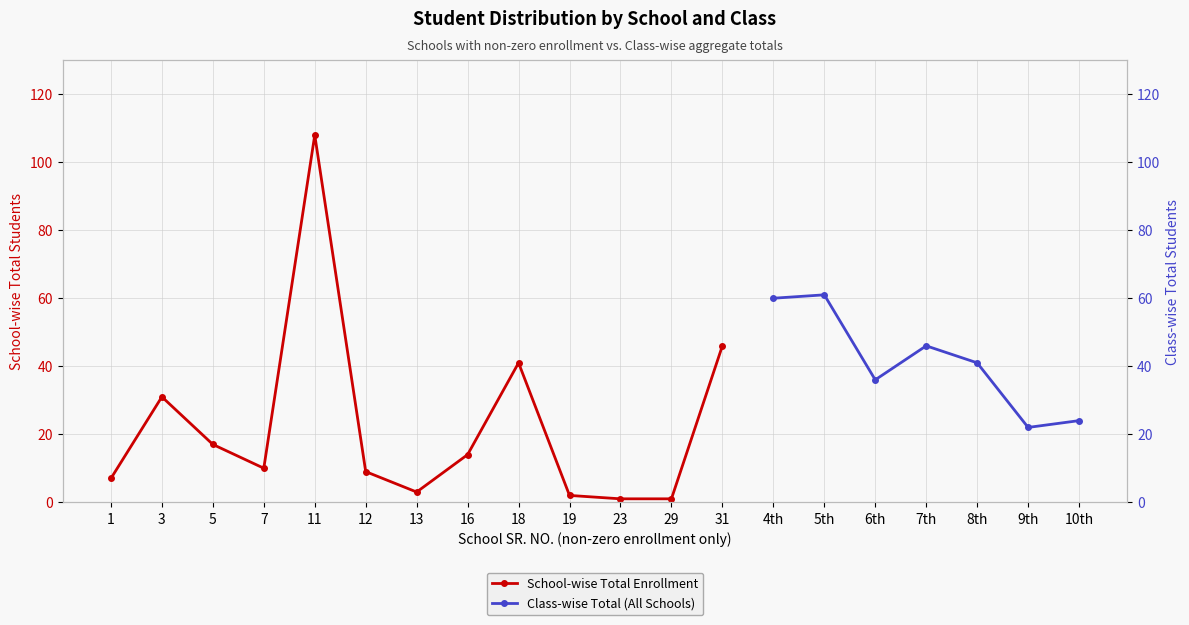

Rank the categories by value from lowest to highest.

23, 29, 19, 13, 1, 12, 7, 16, 5, 3, 18, 31, 11